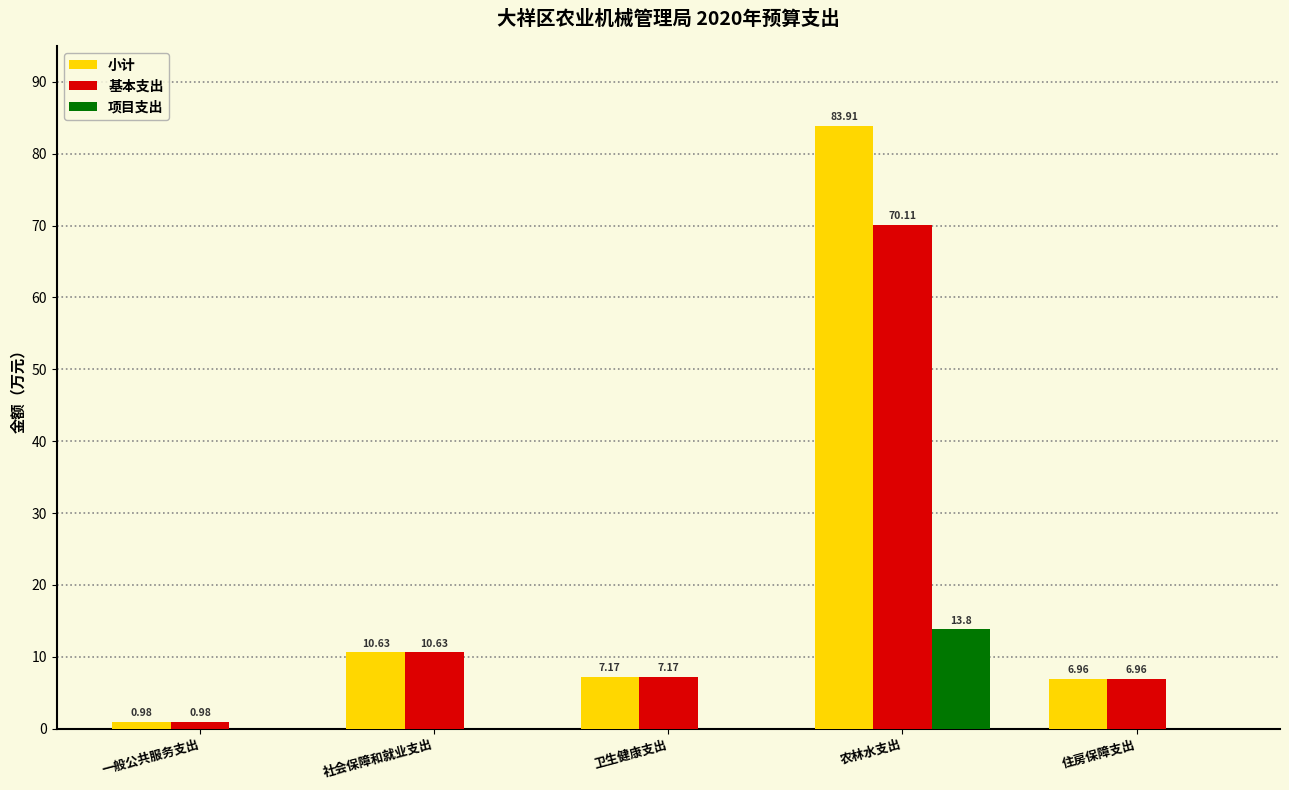

Are the bars horizontal?

No